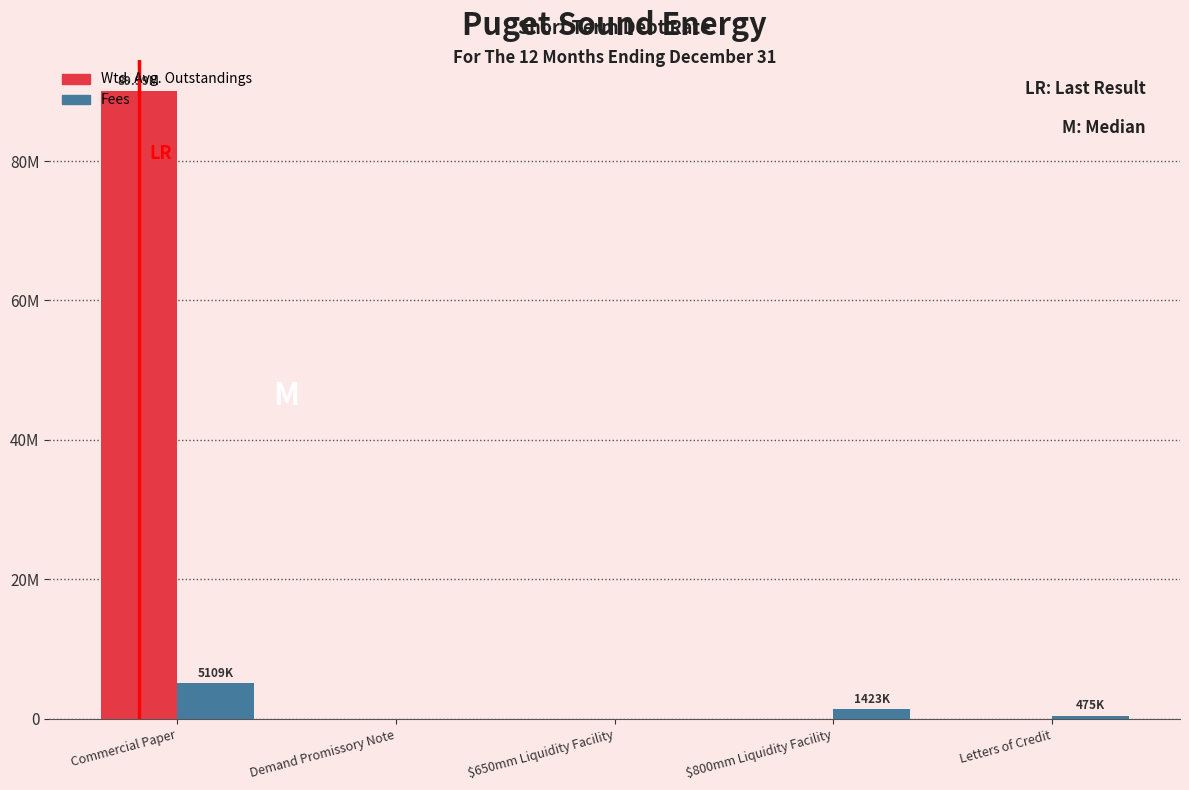

Are the bars grouped side by side (vs. stacked)?

Yes